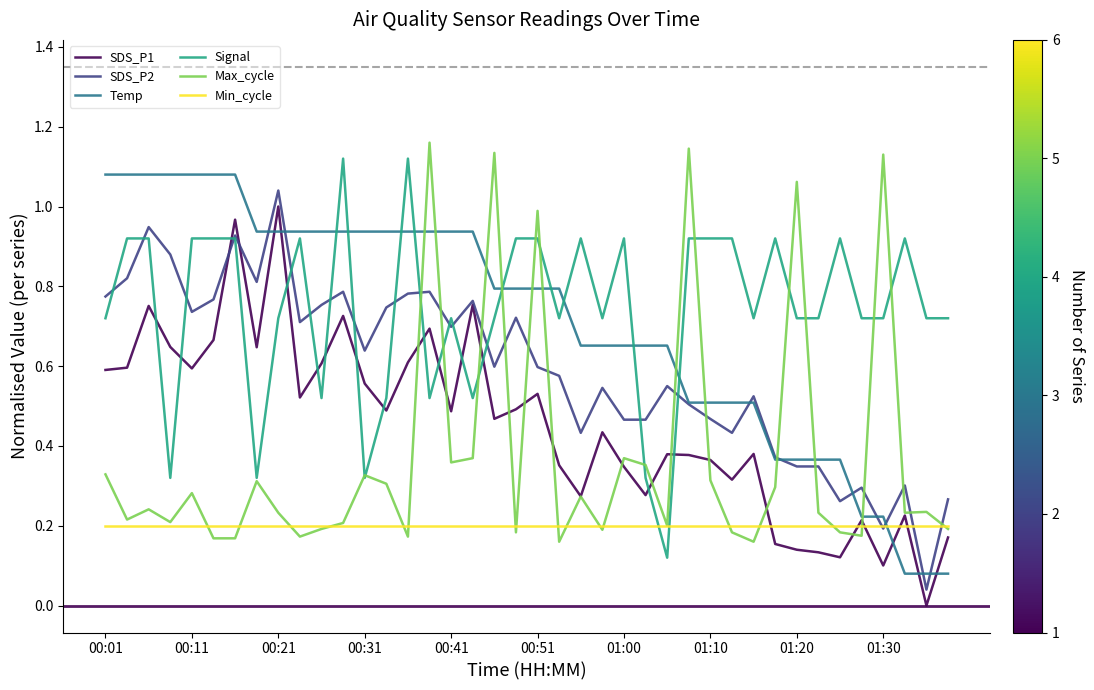

How many times do Min_cycle and Temp cross each other?

1